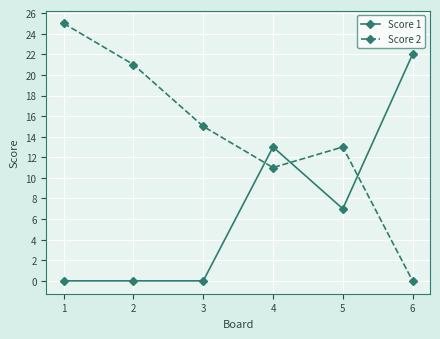

Reading left to right, what are all the values shown in this chart?

Score 1: 1=0	2=0	3=0	4=13	5=7	6=22
Score 2: 1=25	2=21	3=15	4=11	5=13	6=0